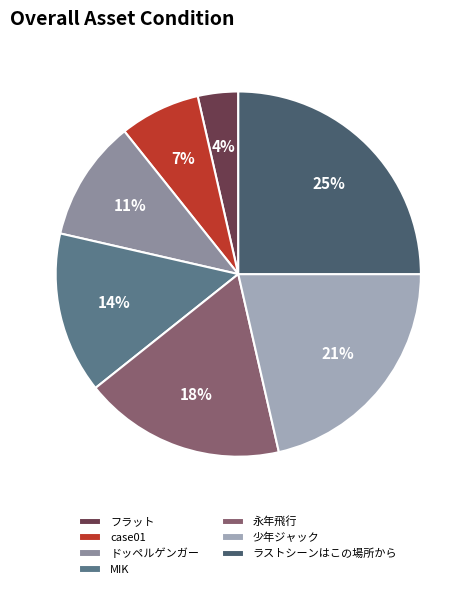

Is ラストシーンはこの場所から the majority of the pie?

No